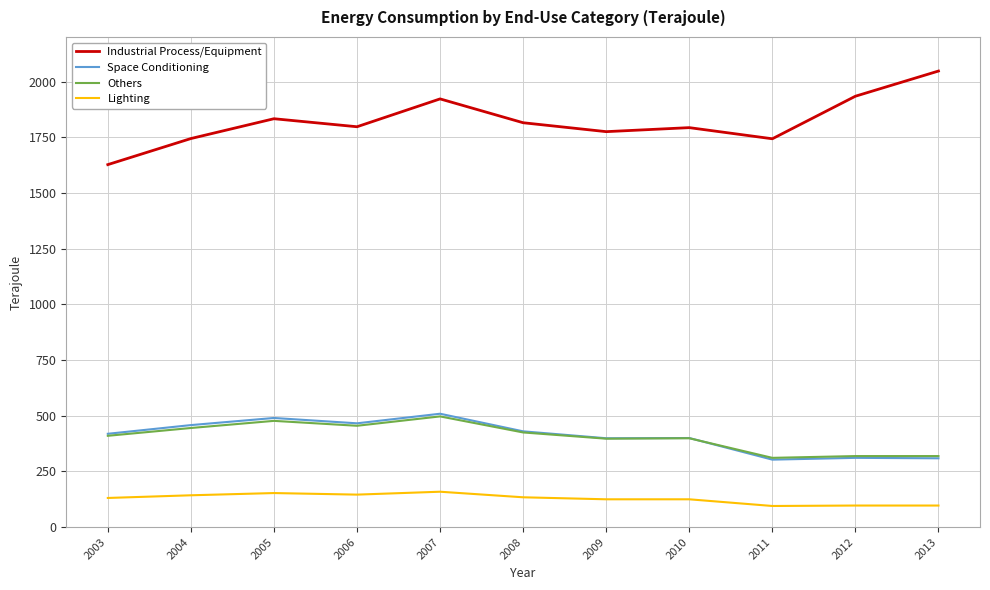

What value does the Lighting series have at 2008?

134